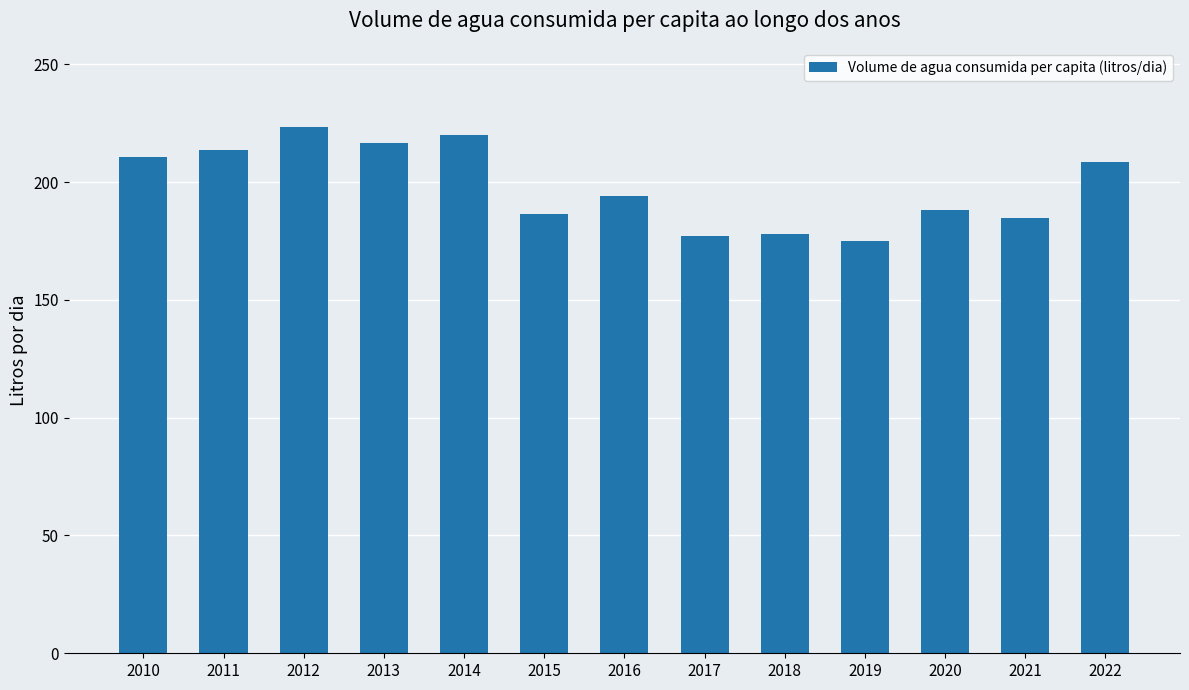

What is the change in value from 2012 to 2019?

-48.5